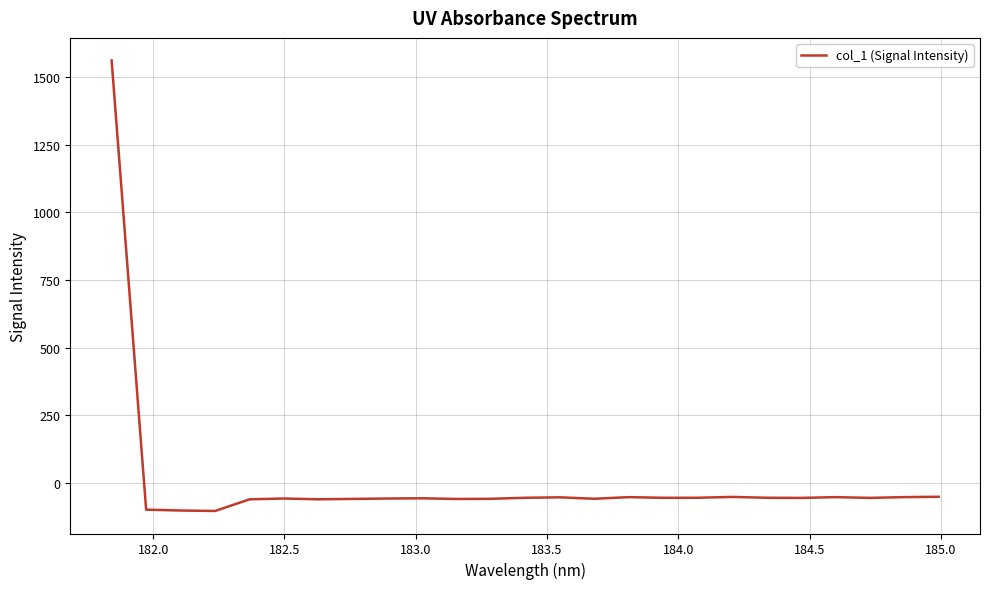

How many lines are shown in the chart?

1